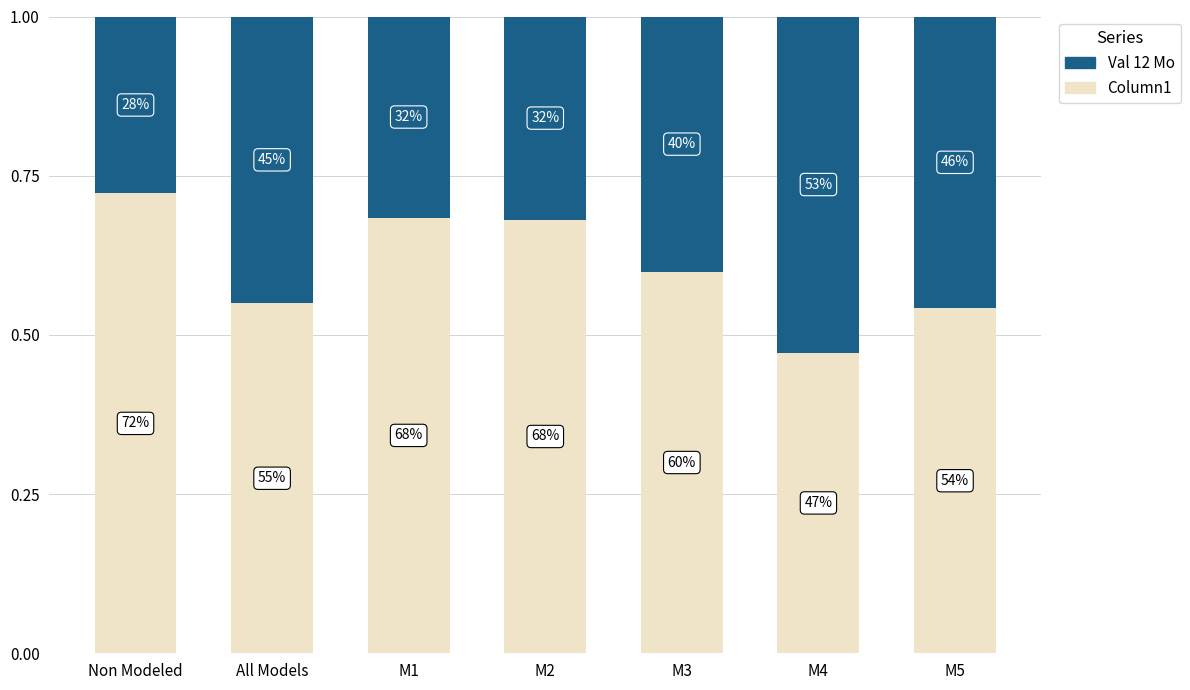

Are the bars grouped side by side (vs. stacked)?

No